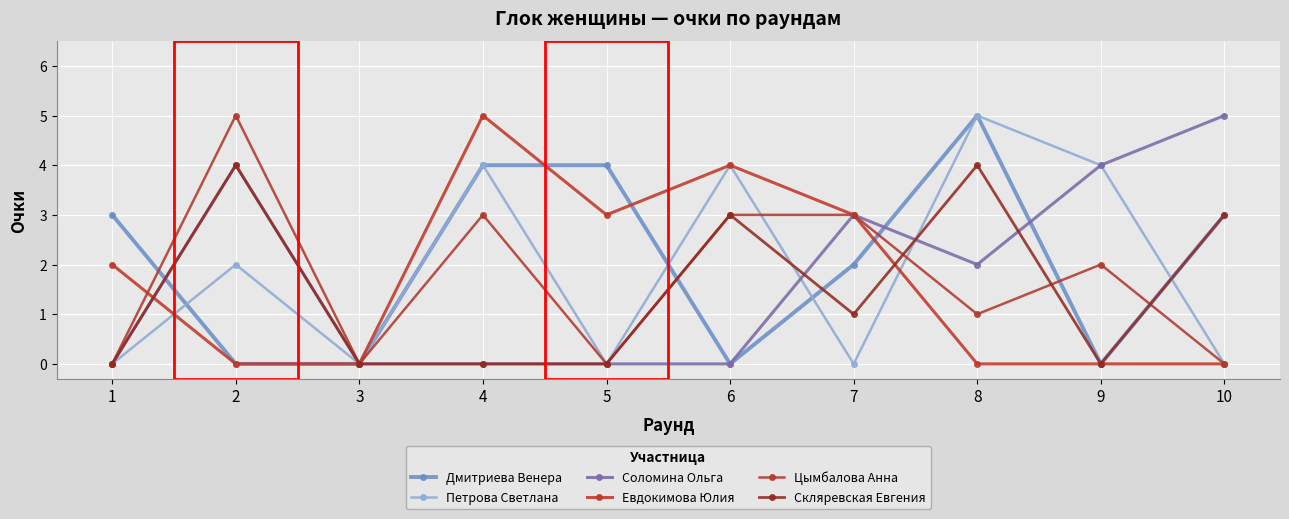

What are all the series names shown in the legend?

Дмитриева Венера, Петрова Светлана, Соломина Ольга, Евдокимова Юлия, Цымбалова Анна, Скляревская Евгения